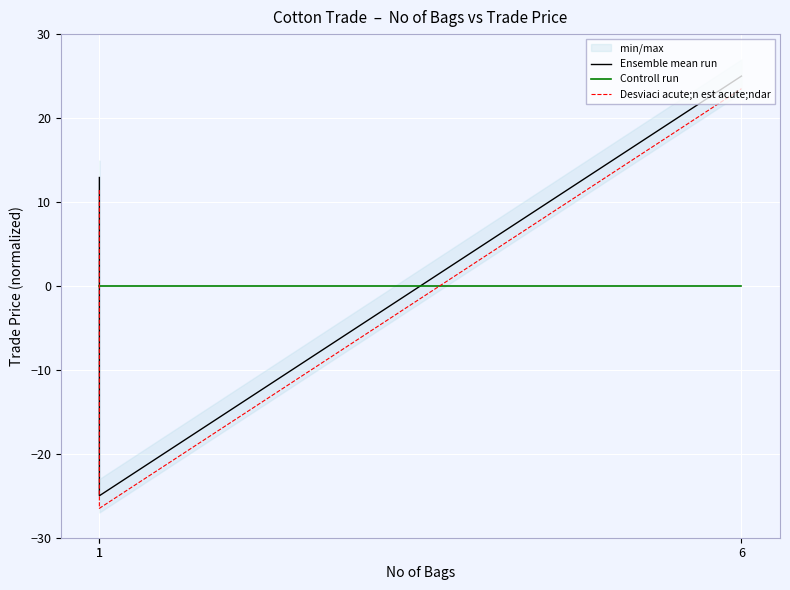

Rank the series by their average value, from lowest to highest.

Controll run, Desviaci acute;n est acute;ndar, Ensemble mean run